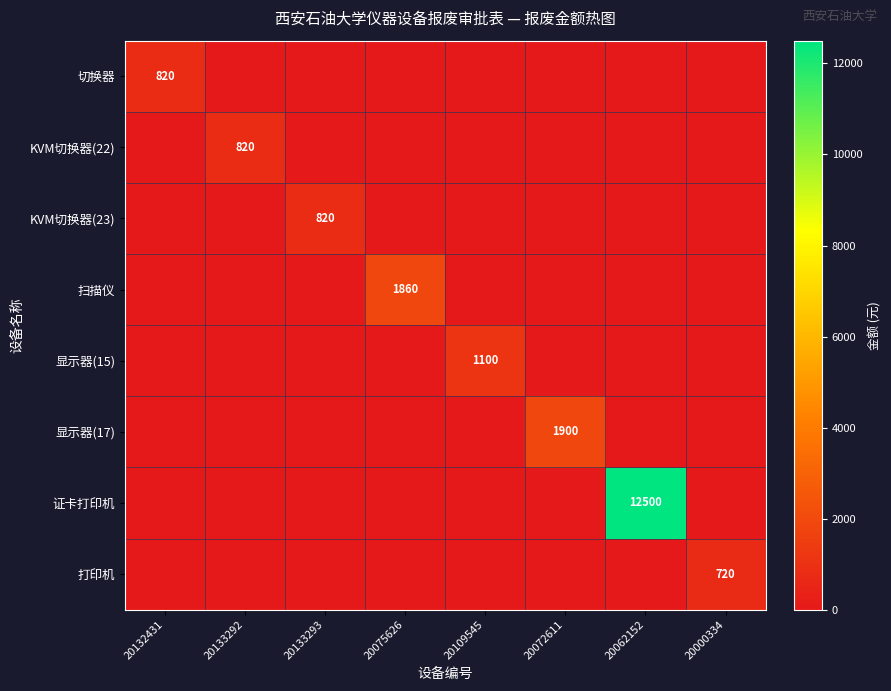

The 证卡打印机 series shows 18648 at 20062152. True or false?

False